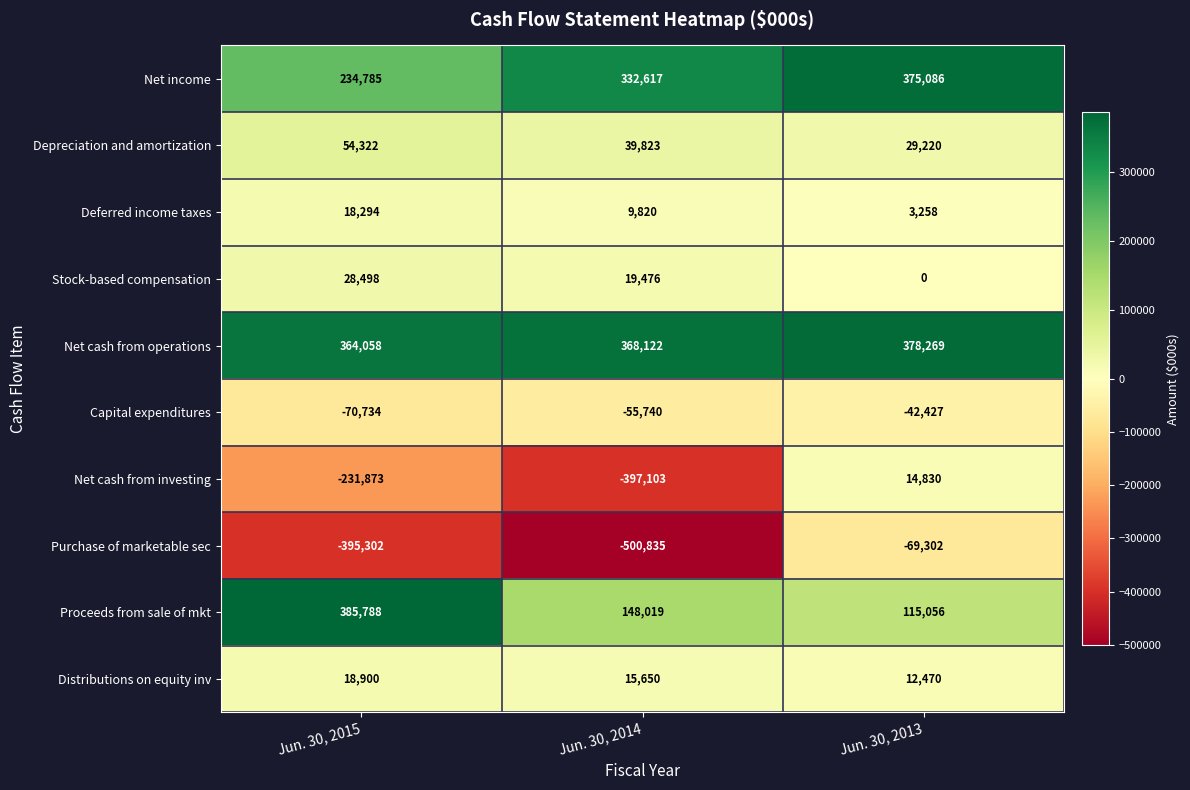

Reading left to right, transcribe all the data shown in this chart.

Net income: Jun. 30, 2015=234785	Jun. 30, 2014=332617	Jun. 30, 2013=375086
Depreciation and amortization: Jun. 30, 2015=54322	Jun. 30, 2014=39823	Jun. 30, 2013=29220
Deferred income taxes: Jun. 30, 2015=18294	Jun. 30, 2014=9820	Jun. 30, 2013=3258
Stock-based compensation: Jun. 30, 2015=28498	Jun. 30, 2014=19476	Jun. 30, 2013=0
Net cash from operations: Jun. 30, 2015=364058	Jun. 30, 2014=368122	Jun. 30, 2013=378269
Capital expenditures: Jun. 30, 2015=-70734	Jun. 30, 2014=-55740	Jun. 30, 2013=-42427
Net cash from investing: Jun. 30, 2015=-231873	Jun. 30, 2014=-397103	Jun. 30, 2013=14830
Purchase of marketable sec: Jun. 30, 2015=-395302	Jun. 30, 2014=-500835	Jun. 30, 2013=-69302
Proceeds from sale of mkt: Jun. 30, 2015=385788	Jun. 30, 2014=148019	Jun. 30, 2013=115056
Distributions on equity inv: Jun. 30, 2015=18900	Jun. 30, 2014=15650	Jun. 30, 2013=12470